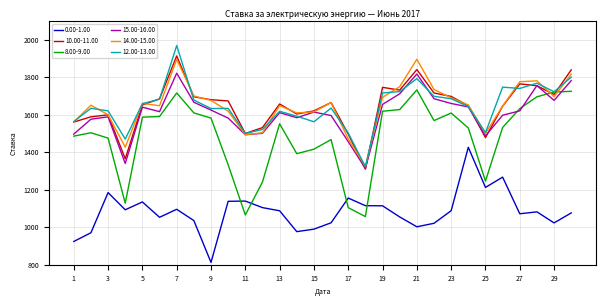

Which series has the widest spread of values?

8.00-9.00